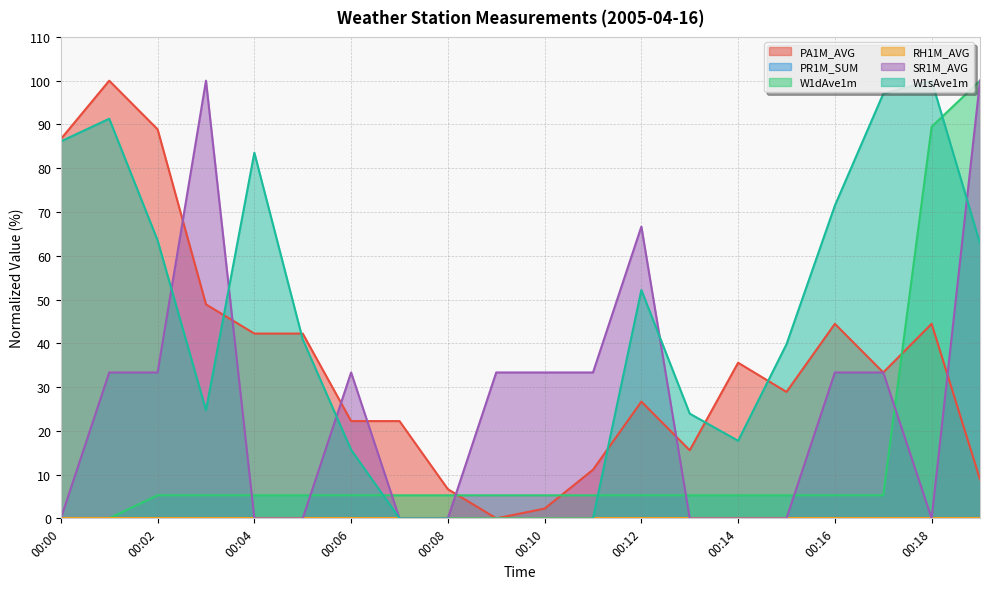

What is the total value across all series at 00:10?

40.8